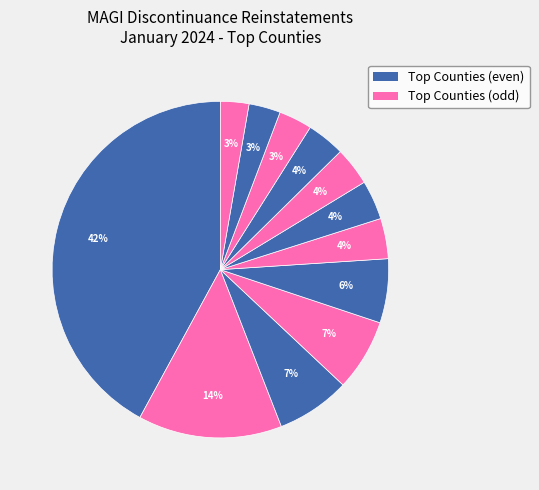

Is there a majority slice in this chart?

No